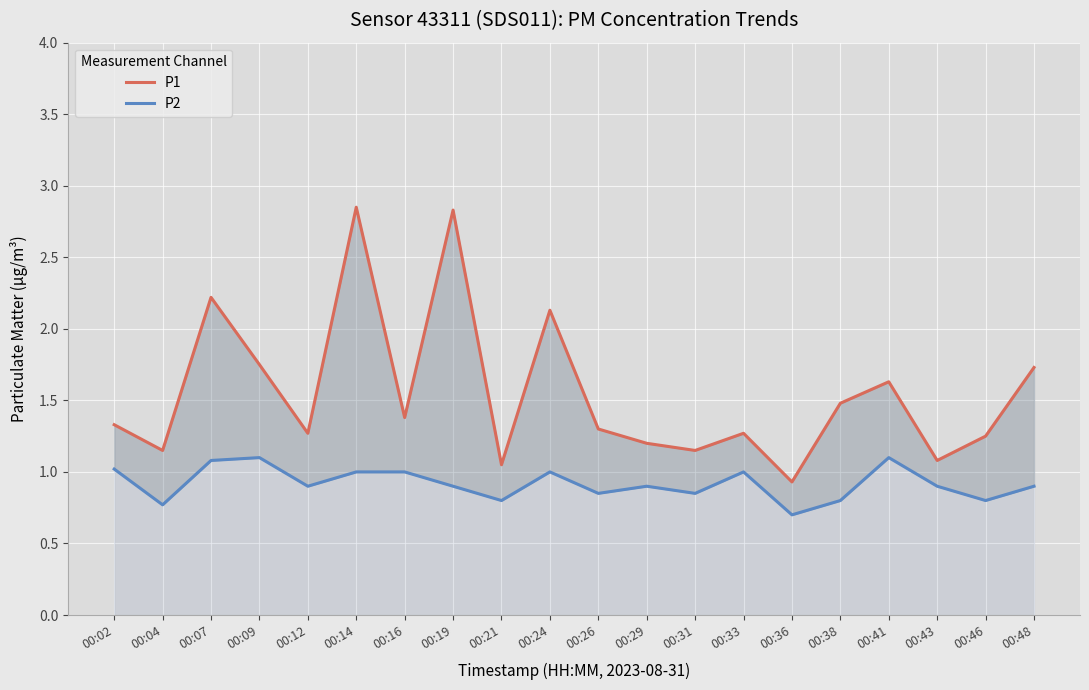

The value of P2 at 00:02 is 0.6. True or false?

False